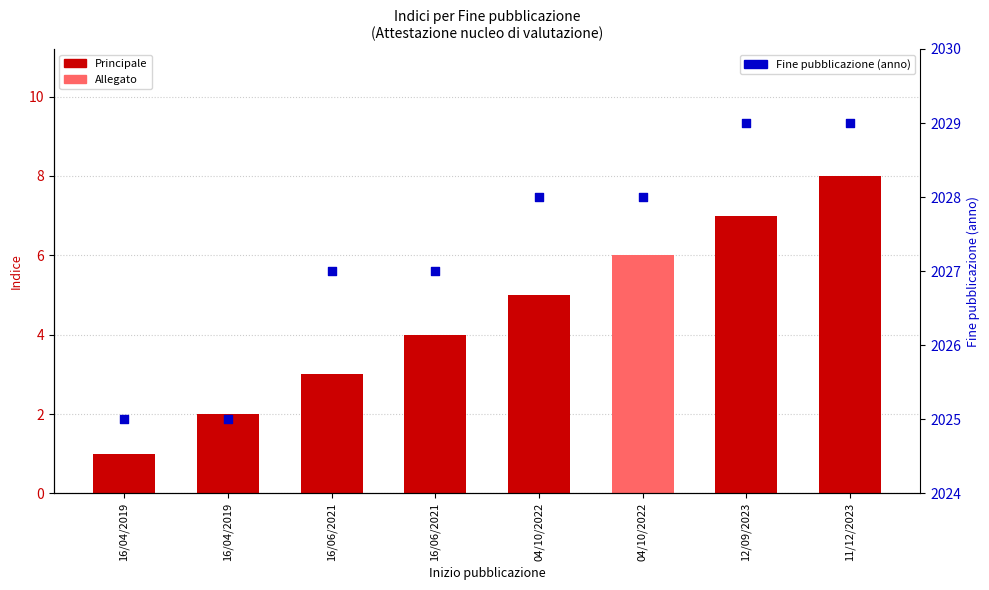

Is the value of Indice at 04/10/2022 greater than the value of Fine pubblicazione (anno) at 12/09/2023?

No